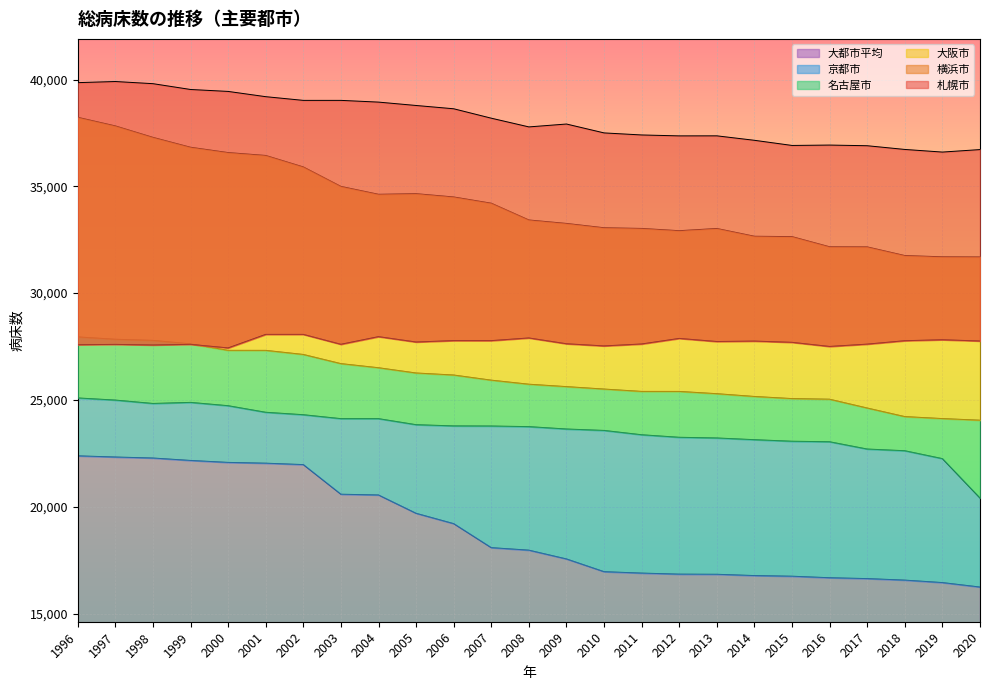

The 大都市平均 series shows 16748.0 at 2015. True or false?

True